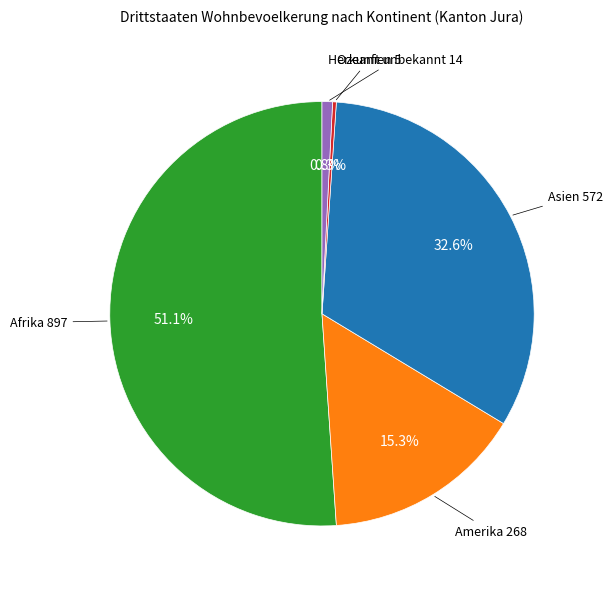

Does any single category account for the majority?

Yes